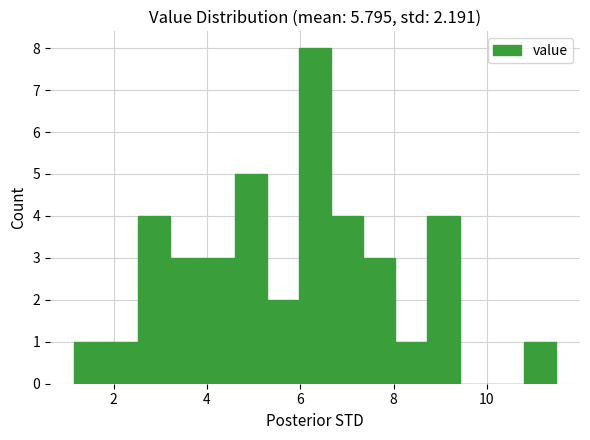

Around what value on the x-axis is the tallest bar? Give the approximate position of its centre, as read against the axis.

6.4